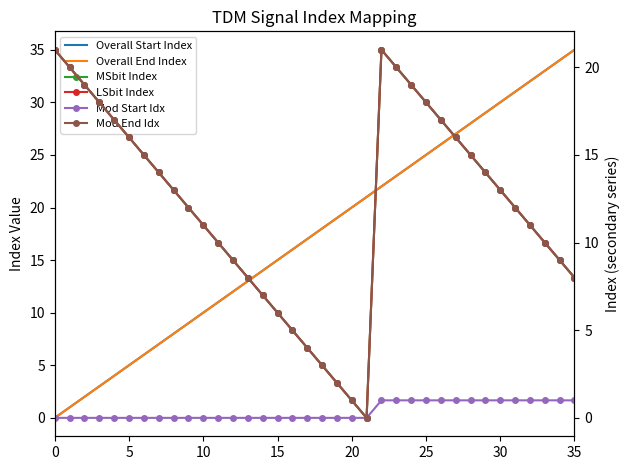

True or false: LSbit Index has a value of 4 at 13.

False